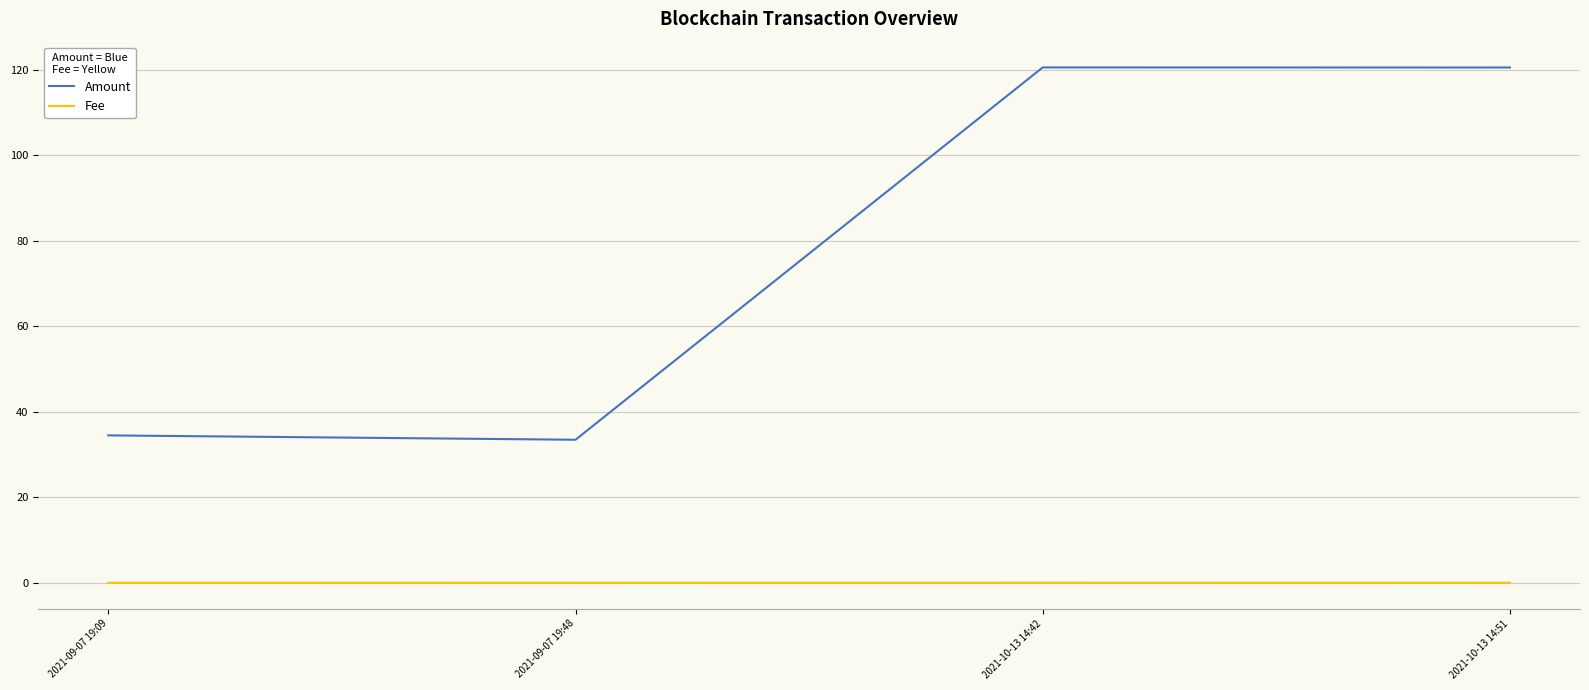

Is it true that Amount equals 7.3 at 2021-09-07 19:48?

False